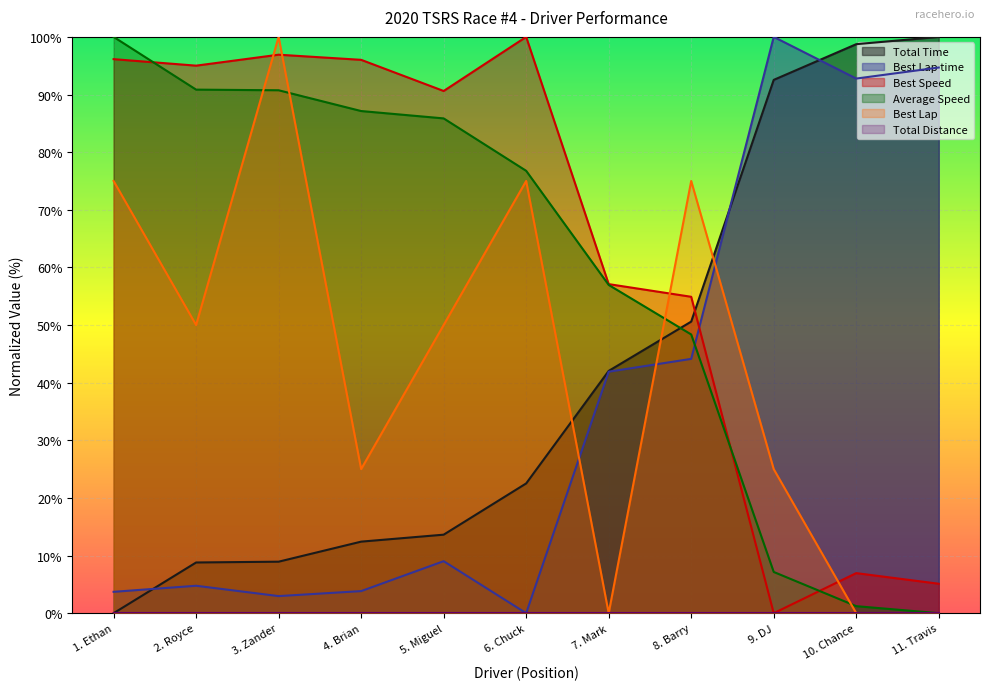

True or false: Best Speed has a value of 90.6 at 5. Miguel.

True